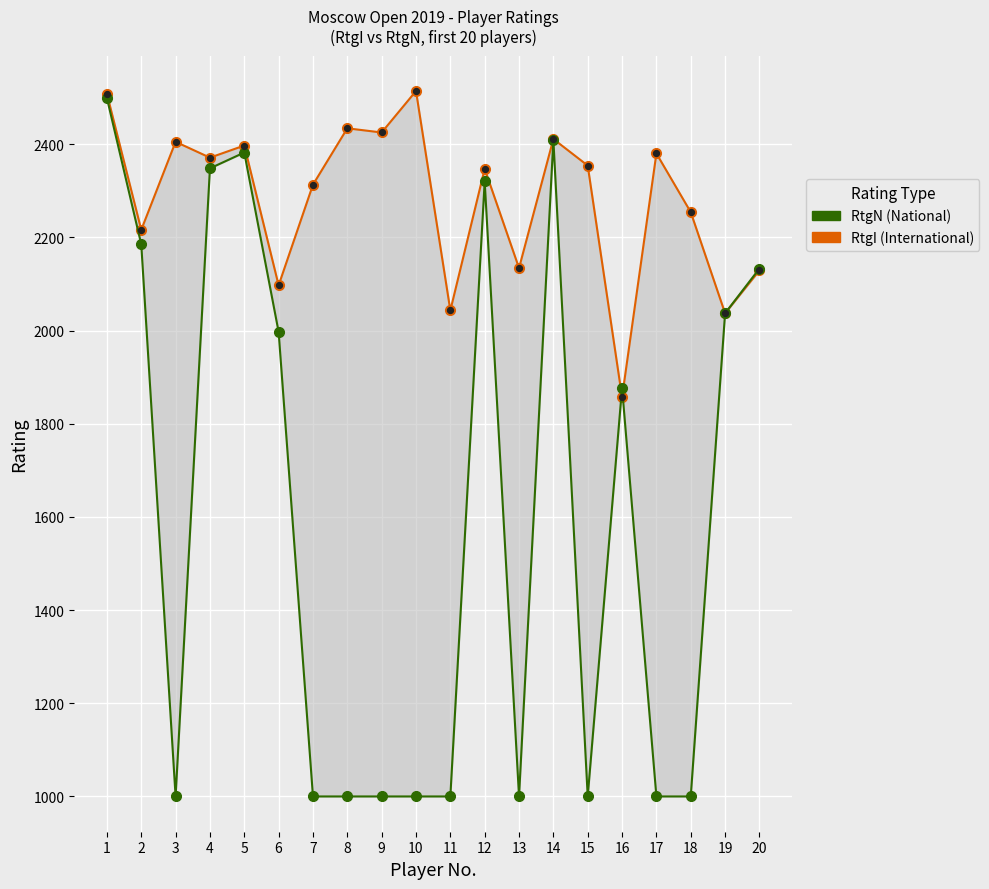

What are all the series names shown in the legend?

RtgI (International), RtgN (National)